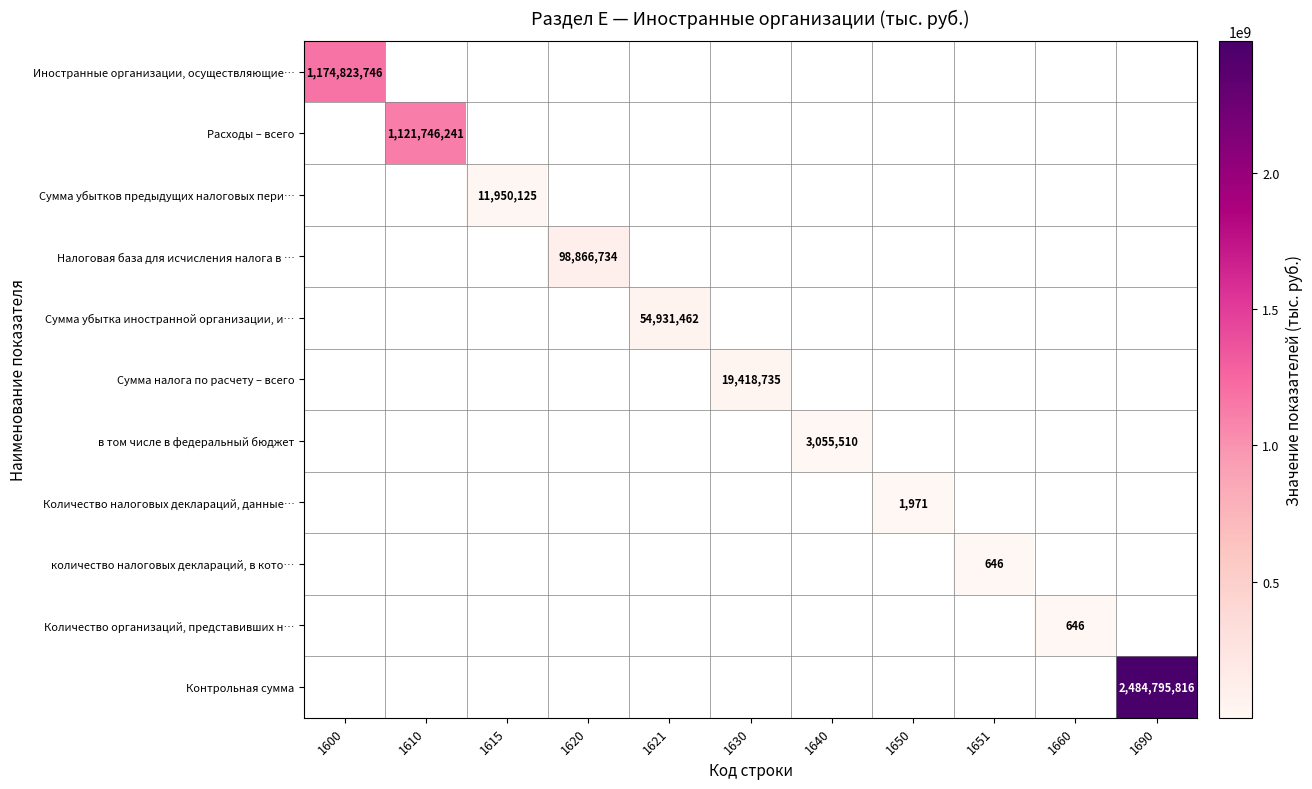

At how many categories does at least one series exceed 481220968?

3